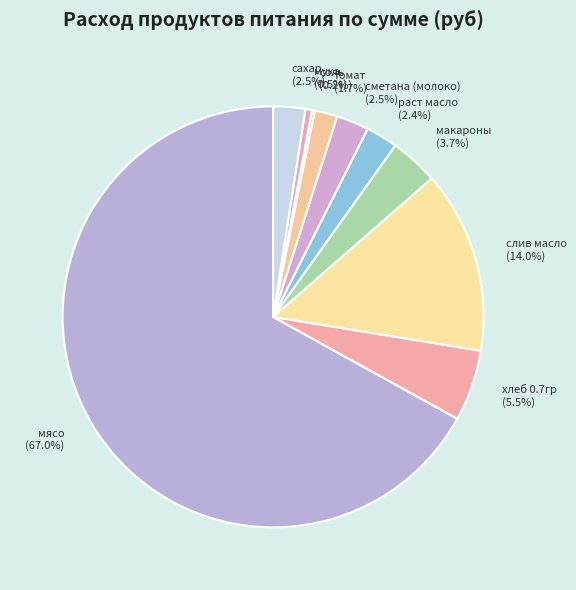

Which has a higher value, мука (0.5%) or слив масло (14.0%)?

слив масло (14.0%)